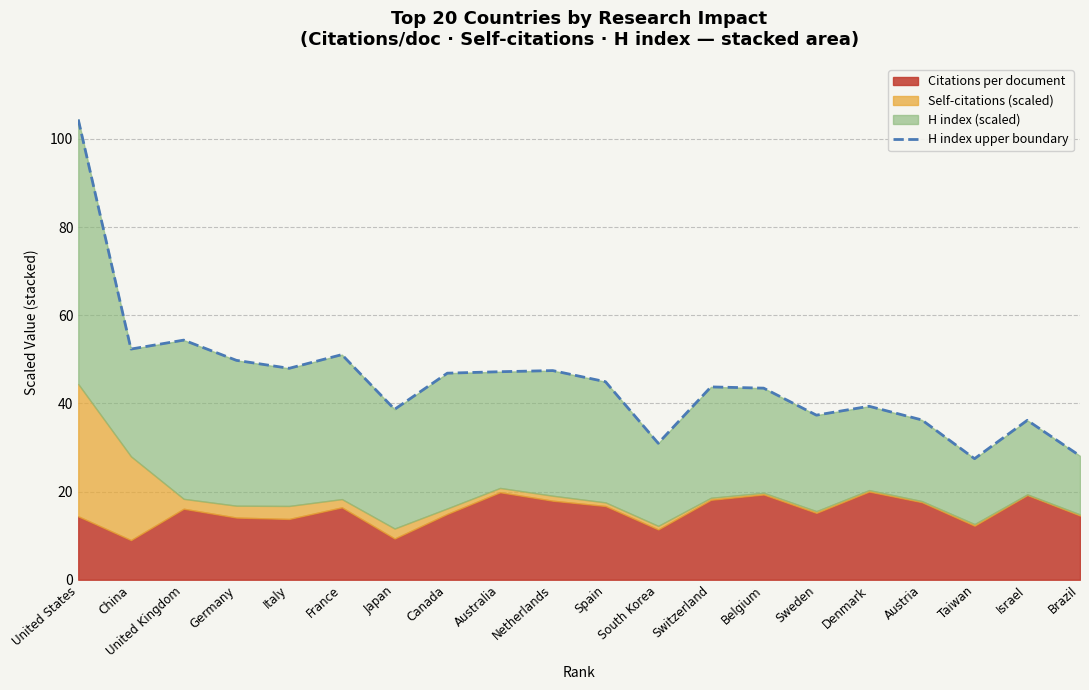

Between Brazil and Austria, which is larger?

Austria